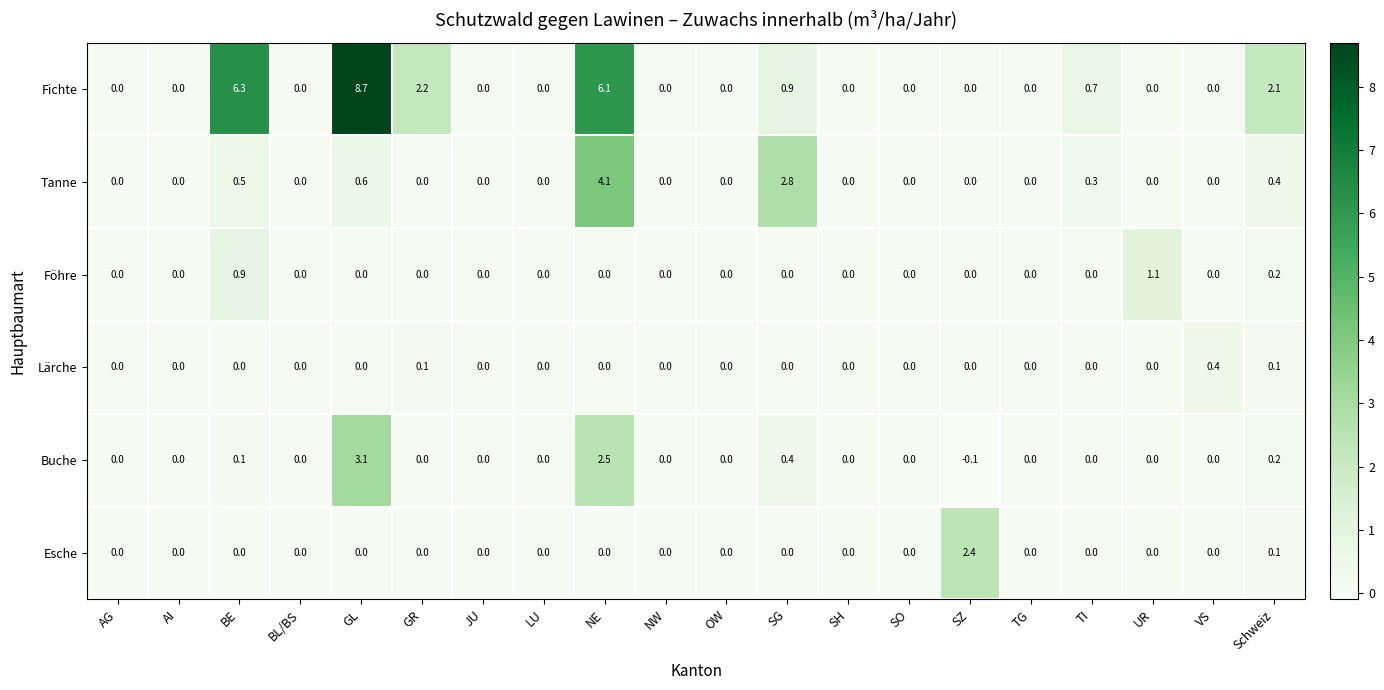

The Fichte series shows 3.0 at SO. True or false?

False